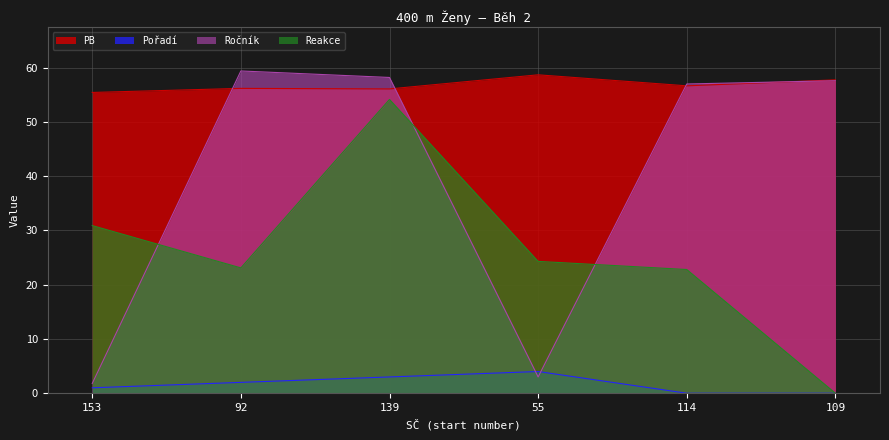

True or false: Pořadí has a value of 3.0 at 139.

True